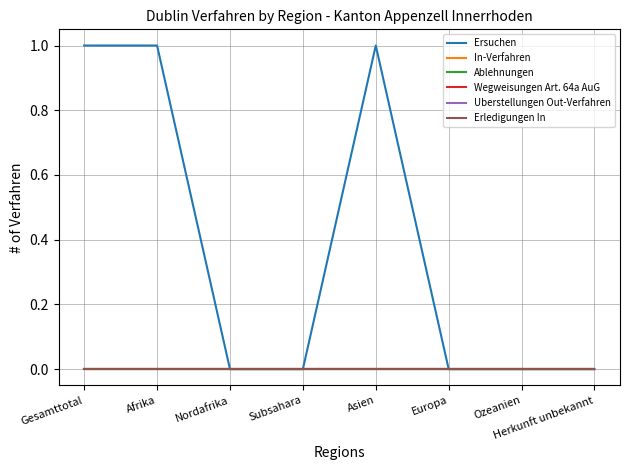

Rank the categories by Uberstellungen Out-Verfahren value from lowest to highest.

Gesamttotal, Afrika, Nordafrika, Subsahara, Asien, Europa, Ozeanien, Herkunft unbekannt